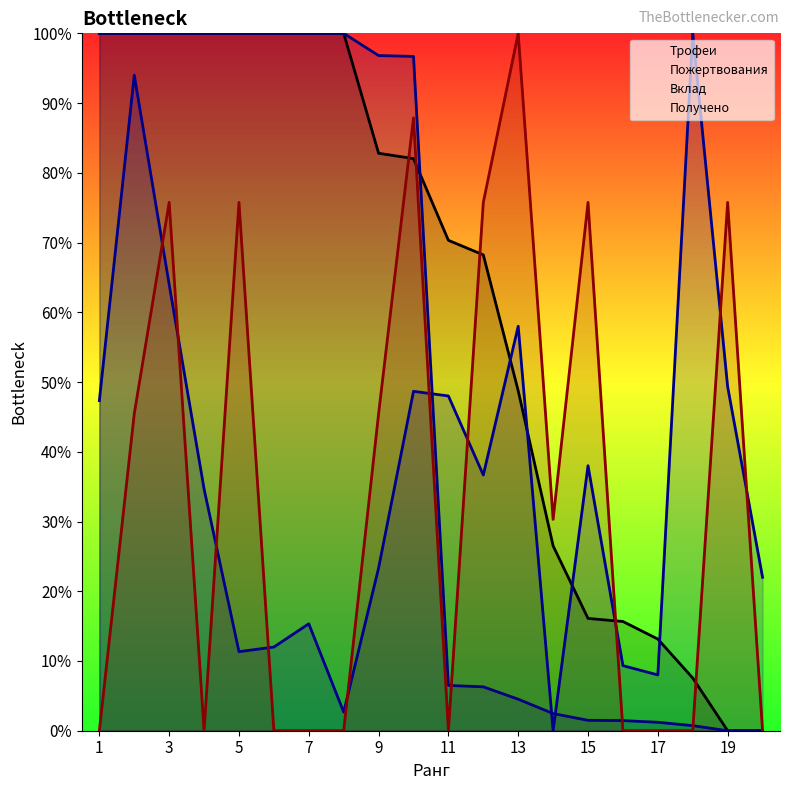

What is the sum of the Трофеи values at 5 and 13?

148.7